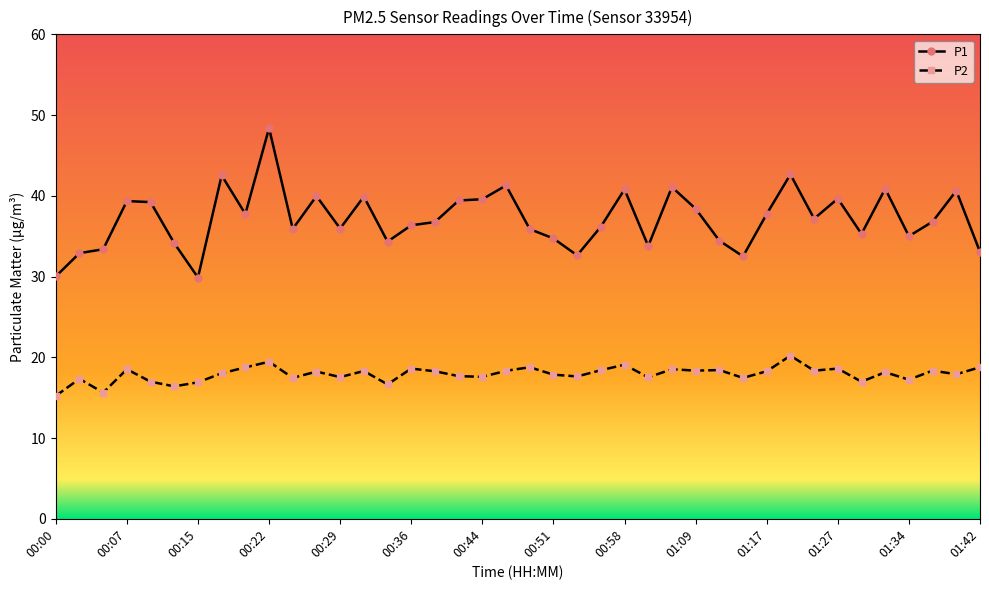

What is the highest value of the P2 series?

20.2